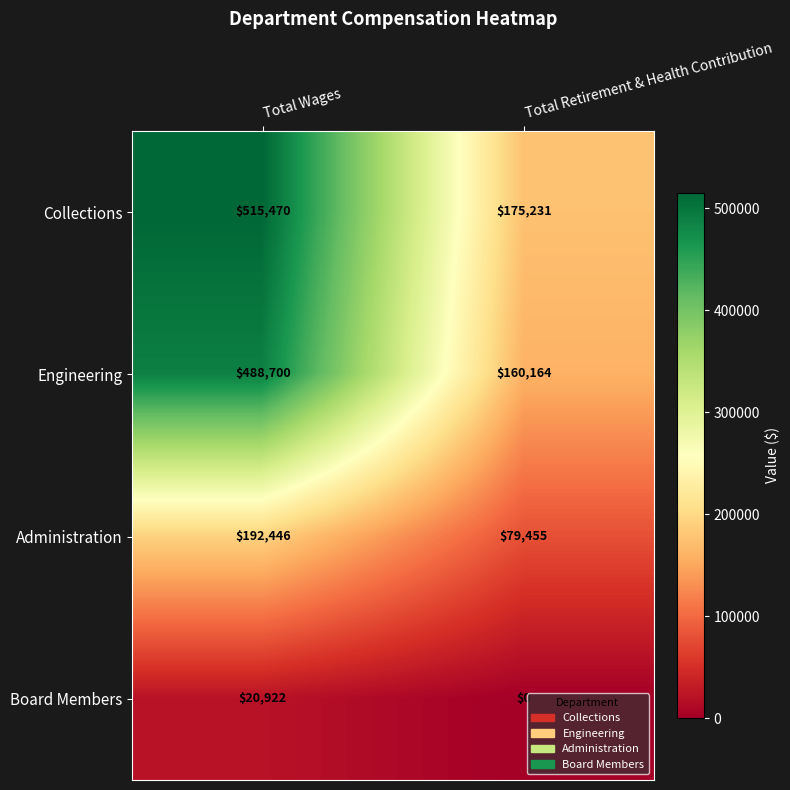

List the labels in order of Engineering value, smallest first.

Total Retirement & Health Contribution, Total Wages